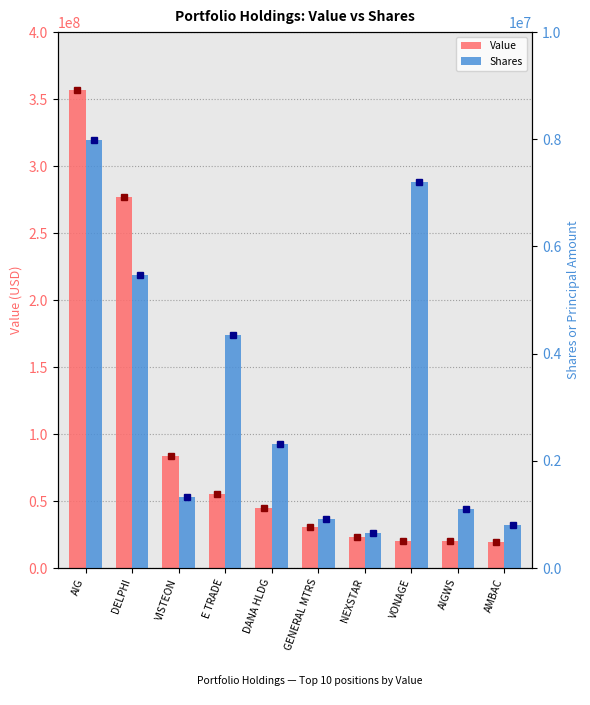

List the series in order of their overall mean, lowest first.

Shares, Value